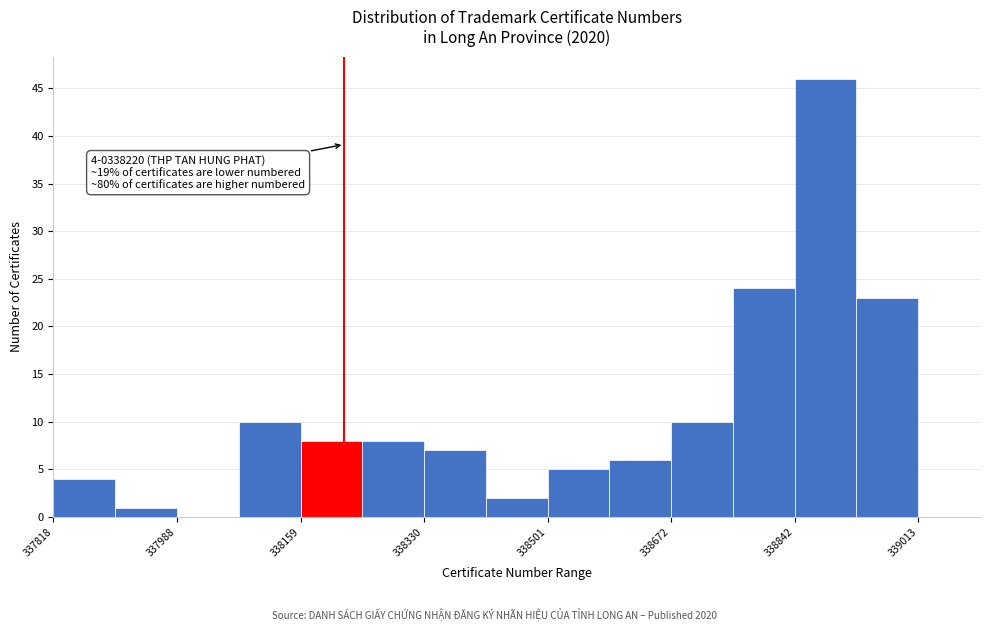

Which range on the x-axis has the tallest bar?

338840 to 338920